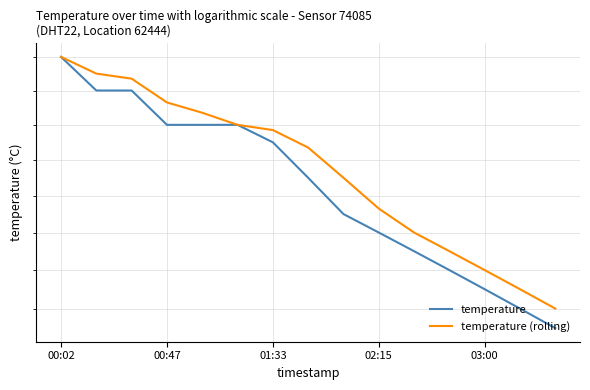

What is the difference between the temperature (rolling) values at 00:02 and 5?

0.4